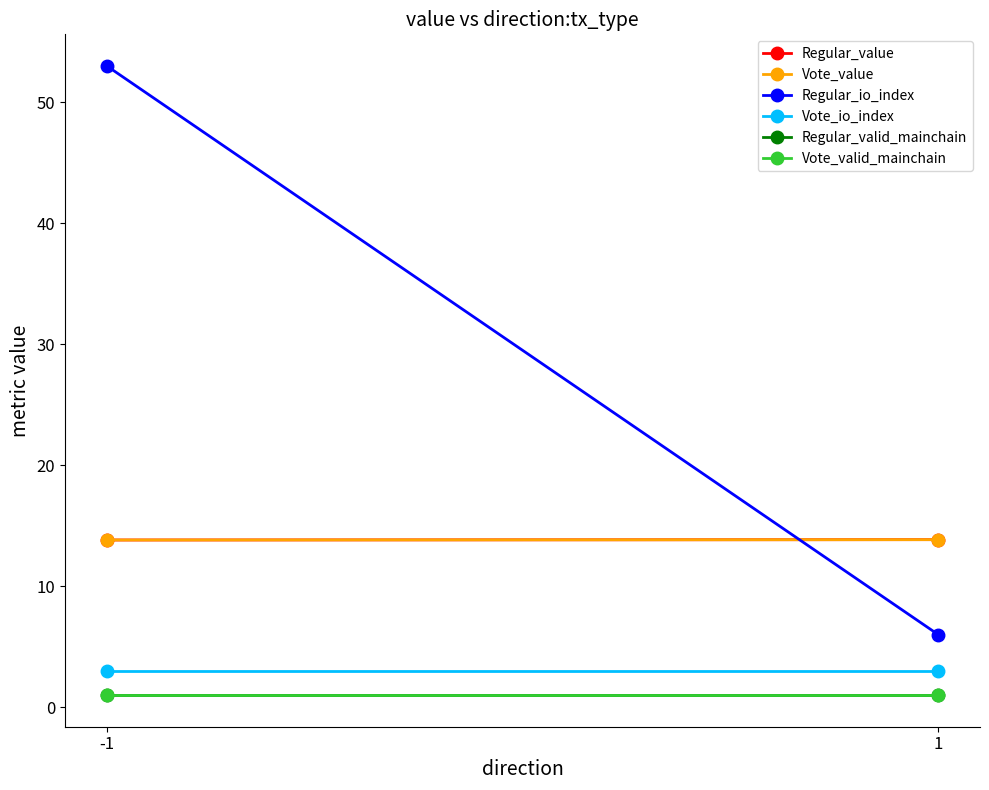

Which series has the largest total across all categories?

Regular_io_index